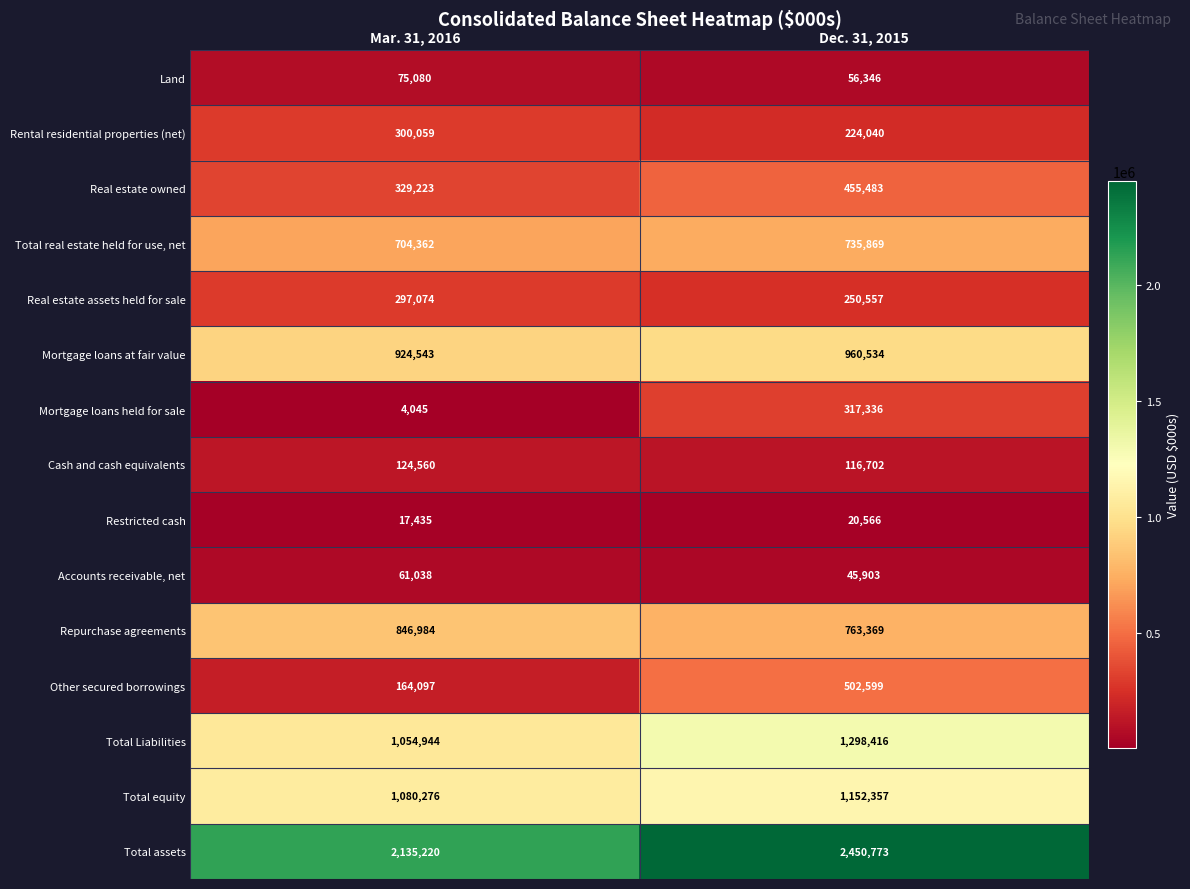

Which series has the widest spread of values?

Other secured borrowings